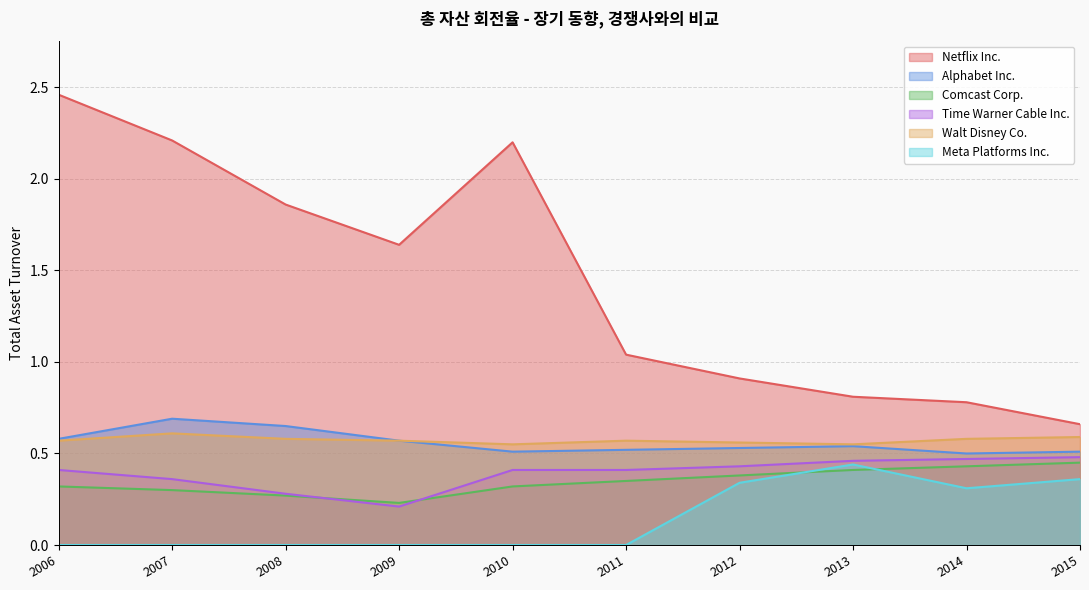

True or false: Time Warner Cable Inc. has more than 2 interior local peaks.

False